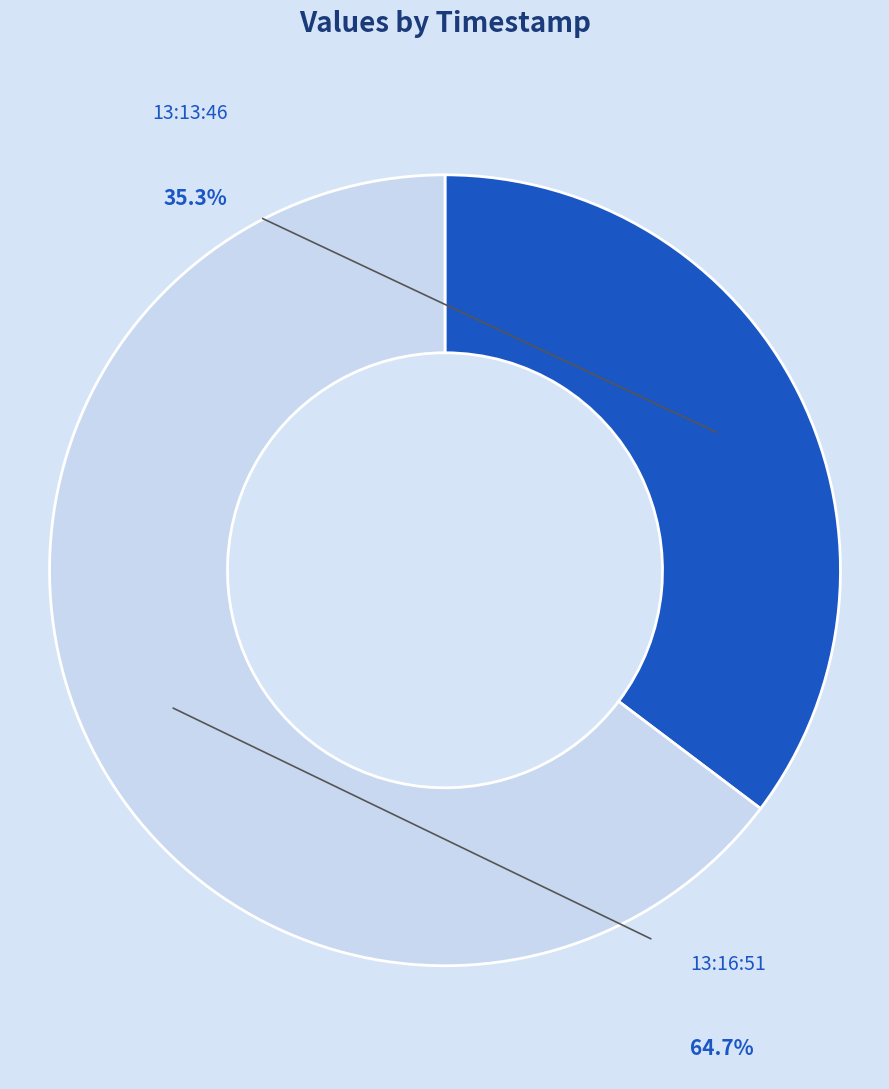

Is it true that 2022-11-14T13:13:46.240Z is 44% of the pie?

False